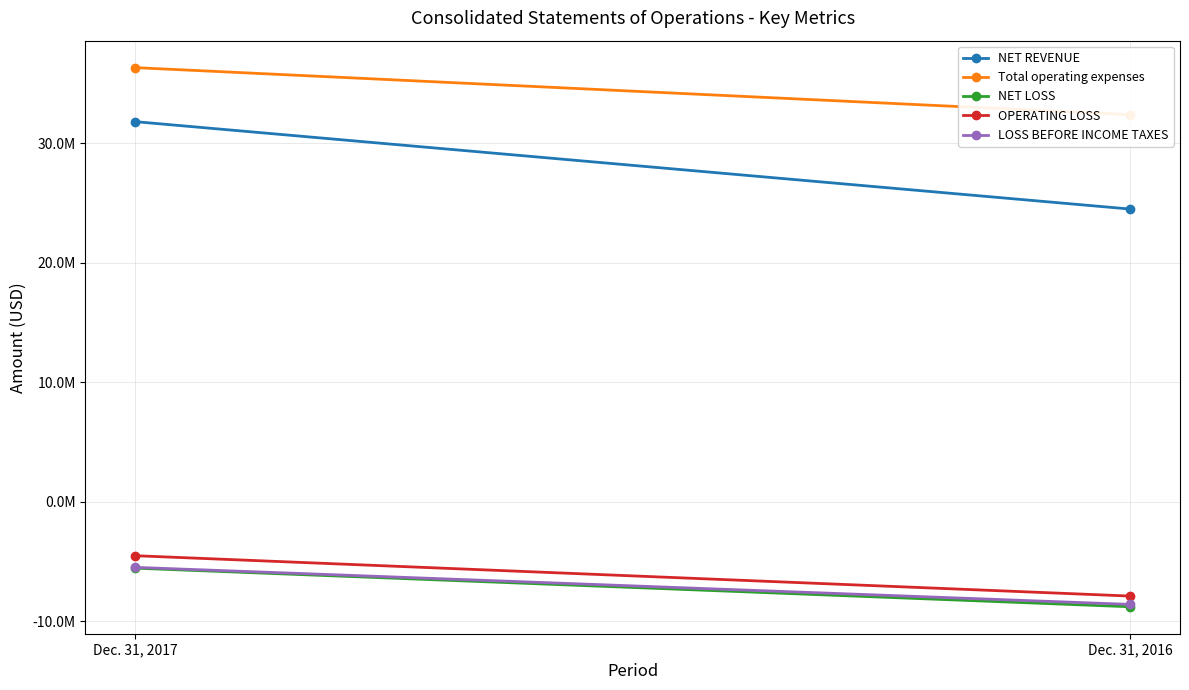

List the series in order of their peak value, highest first.

Total operating expenses, NET REVENUE, OPERATING LOSS, LOSS BEFORE INCOME TAXES, NET LOSS